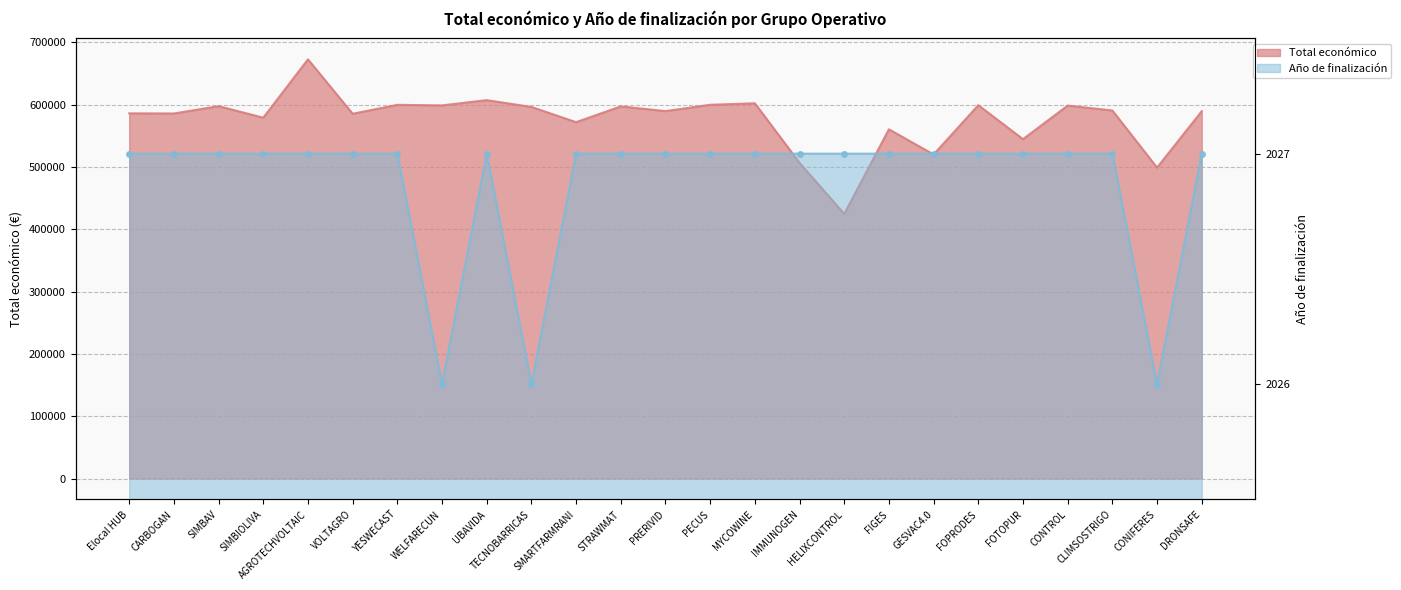

List the series in order of their overall mean, lowest first.

Año de finalización, Total económico